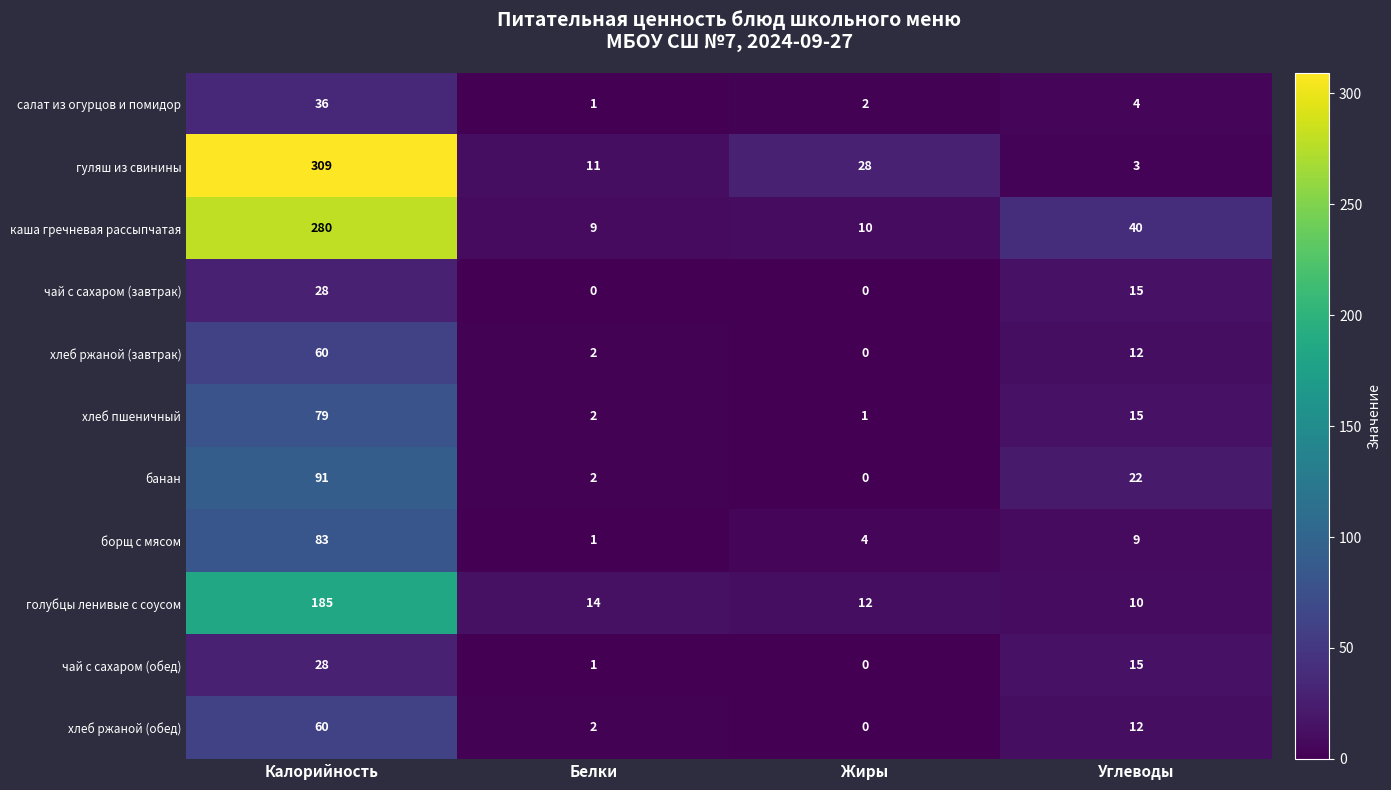

What is the total value across all series at Углеводы?

157